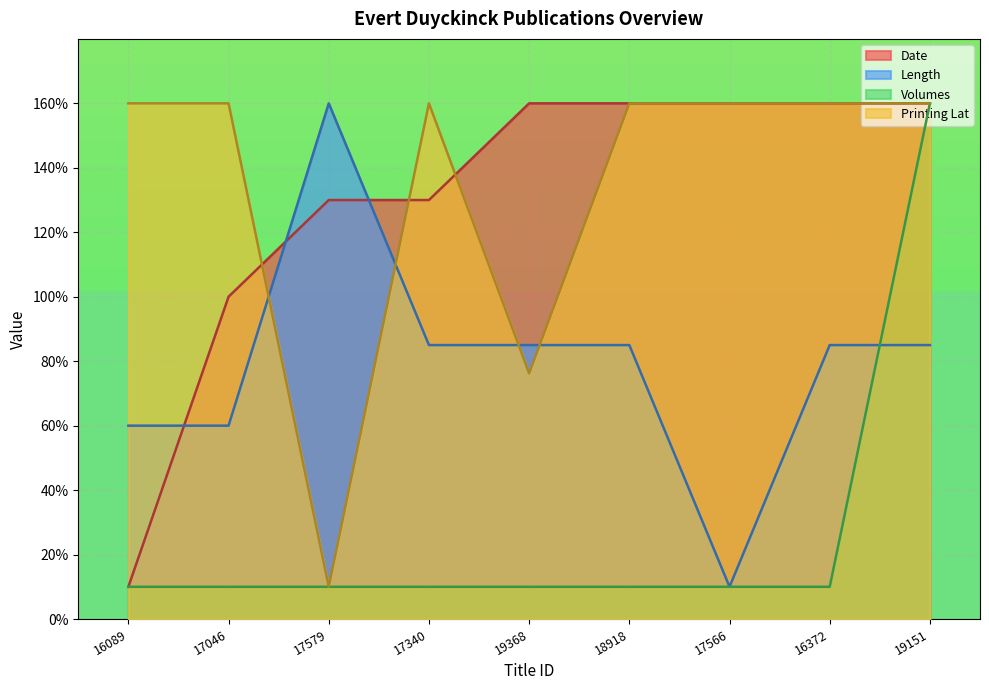

Between 19151 and 18918, which is larger?

19151